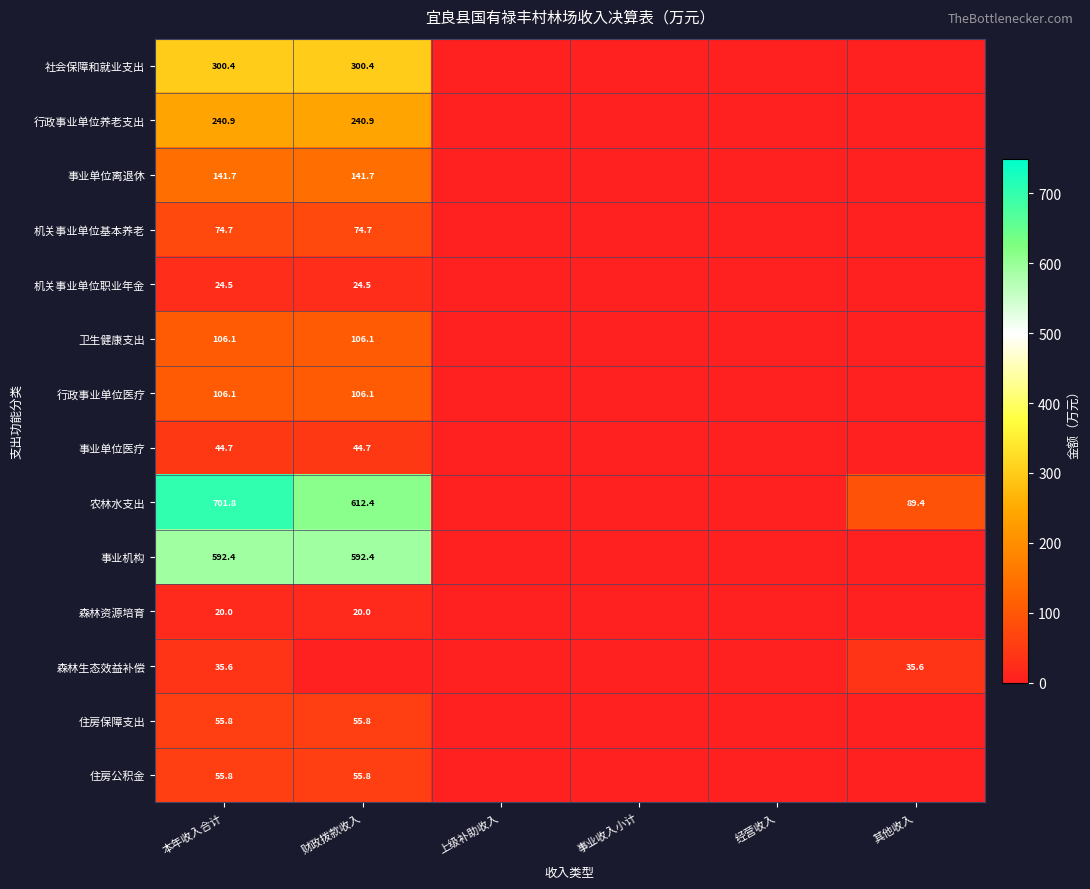

The value of 住房公积金 at 财政拨款收入 is 55.8. True or false?

True